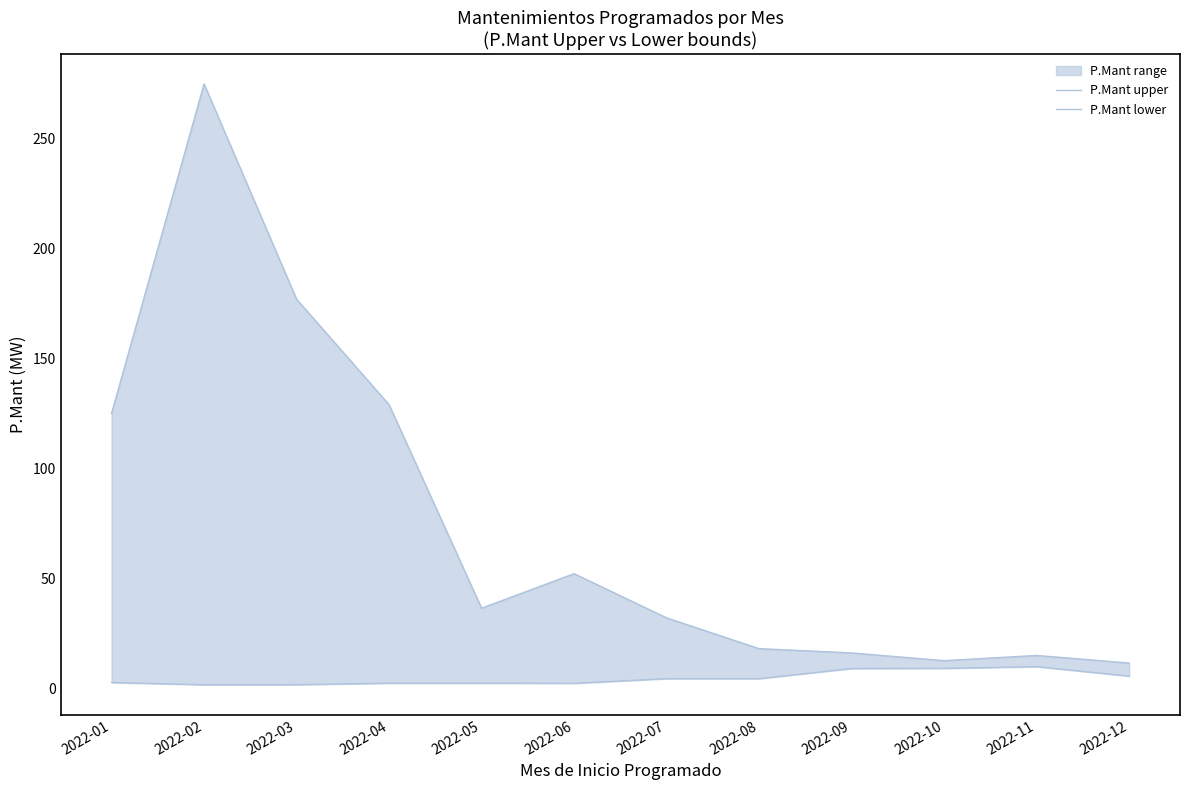

Where is the first local maximum for P.Mant lower?

2022-11